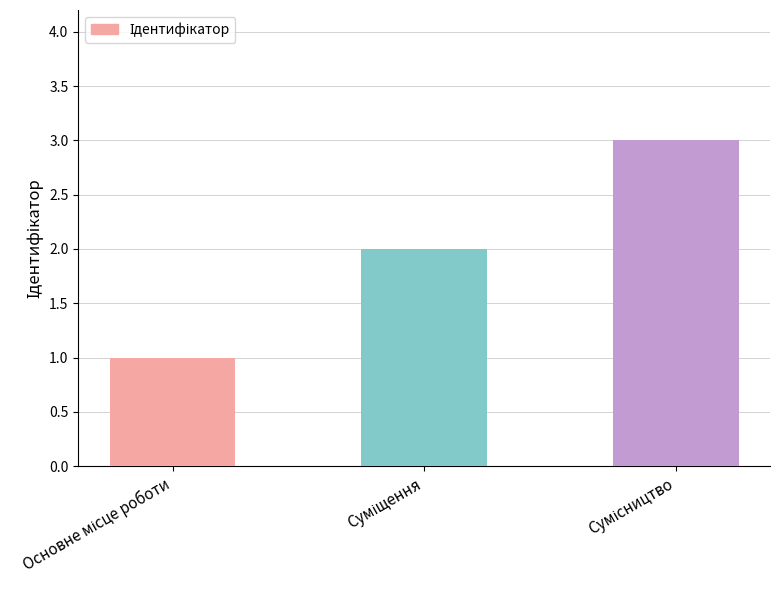

What is the smallest value displayed?

1